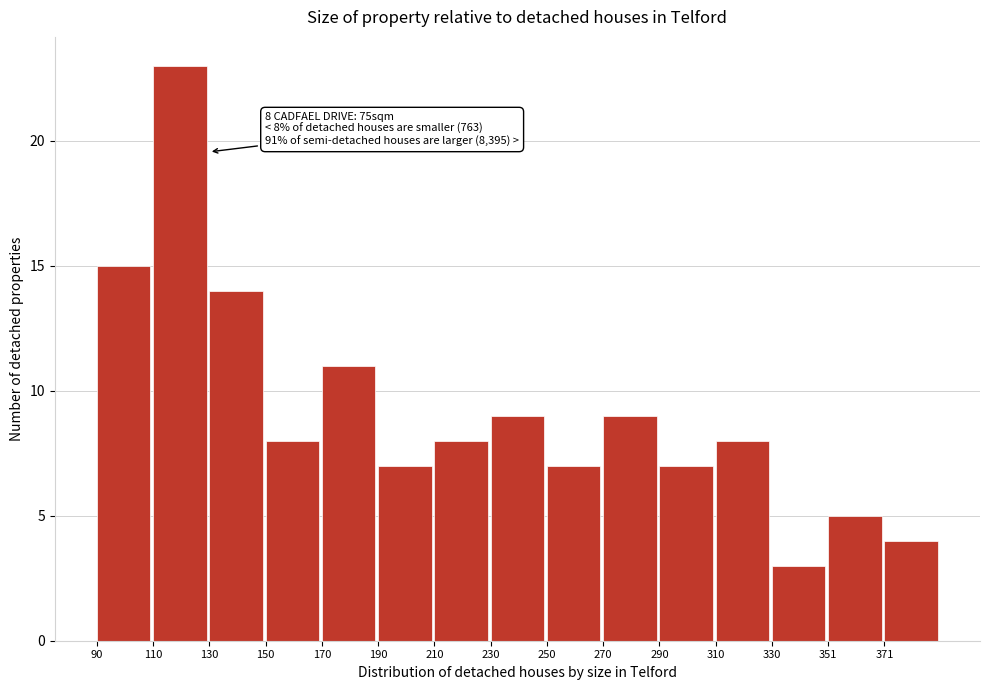

Reading left to right, list all the values displayed in this chart.

15	23	14	8	11	7	8	9	7	9	7	8	3	5	4